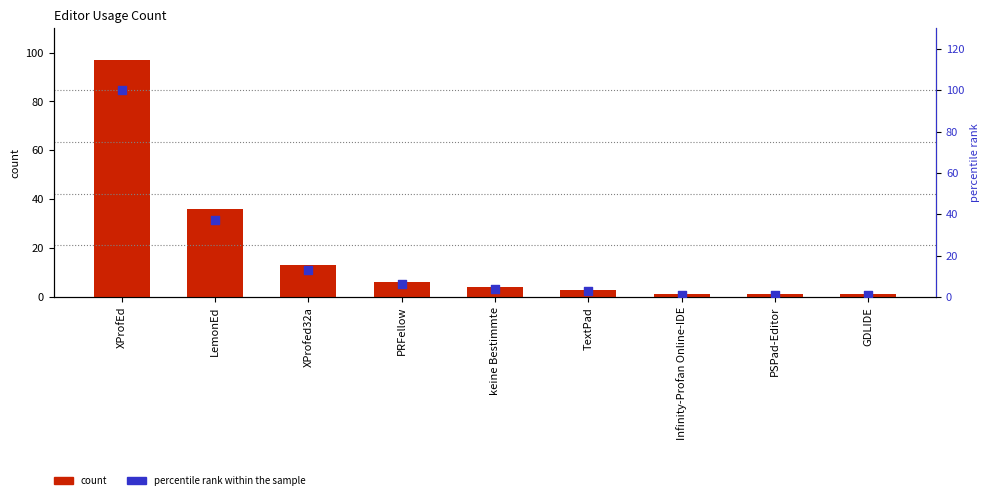

At how many categories does at least one series exceed 72?

1